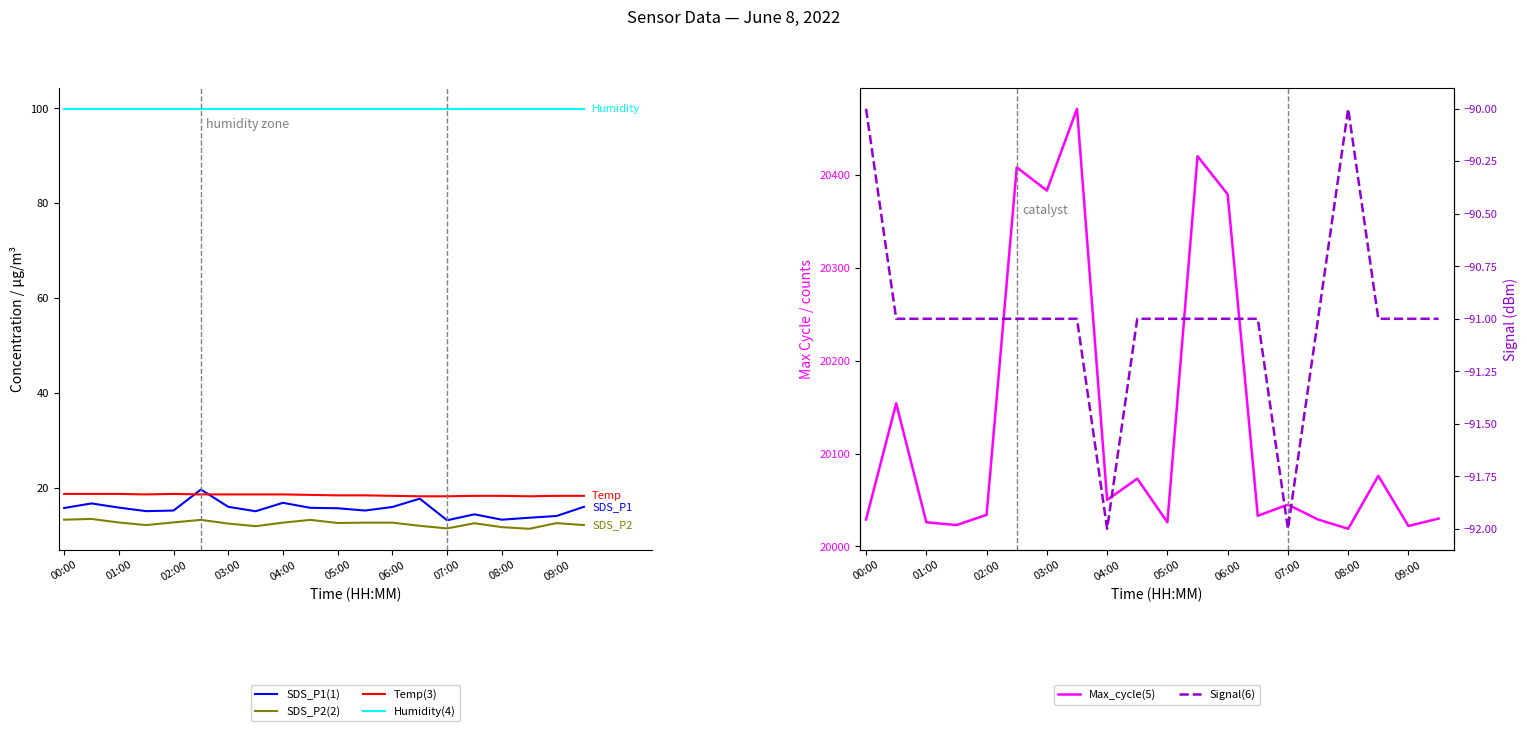

Reading left to right, extract all data points from this chart.

SDS_P1(1): 15.7	16.7	15.8	15.1	15.2	19.6	16.0	15.1	16.8	15.8	15.7	15.2	15.9	17.7	13.2	14.4	13.3	13.7	14.1	16.0
SDS_P2(2): 13.3	13.4	12.7	12.1	12.7	13.2	12.4	11.9	12.7	13.2	12.6	12.7	12.7	12.0	11.4	12.5	11.7	11.3	12.6	12.1
Temp(3): 18.7	18.7	18.7	18.6	18.7	18.6	18.6	18.6	18.6	18.5	18.4	18.4	18.3	18.2	18.2	18.3	18.3	18.2	18.3	18.3
Humidity(4): 99.9	99.9	99.9	99.9	99.9	99.9	99.9	99.9	99.9	99.9	99.9	99.9	99.9	99.9	99.9	99.9	99.9	99.9	99.9	99.9
Max_cycle(5): 20029.0	20154.0	20026.0	20023.0	20034.0	20408.0	20383.0	20471.0	20050.0	20073.0	20026.0	20420.0	20379.0	20033.0	20045.0	20029.0	20019.0	20076.0	20022.0	20030.0
Signal(6): -90.0	-91.0	-91.0	-91.0	-91.0	-91.0	-91.0	-91.0	-92.0	-91.0	-91.0	-91.0	-91.0	-91.0	-92.0	-91.0	-90.0	-91.0	-91.0	-91.0